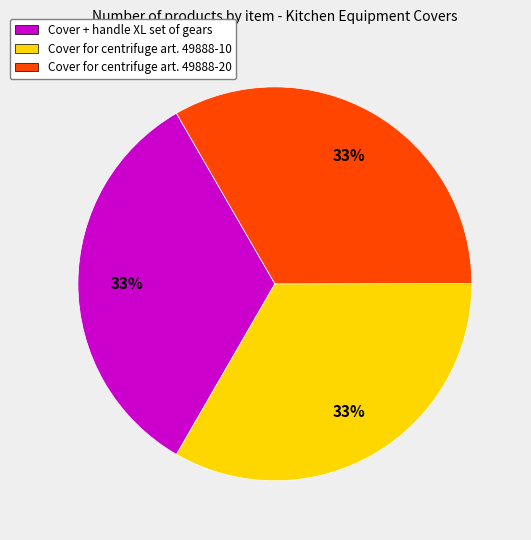

Is it true that Cover for centrifuge art. 49888-20 is 21% of the pie?

False